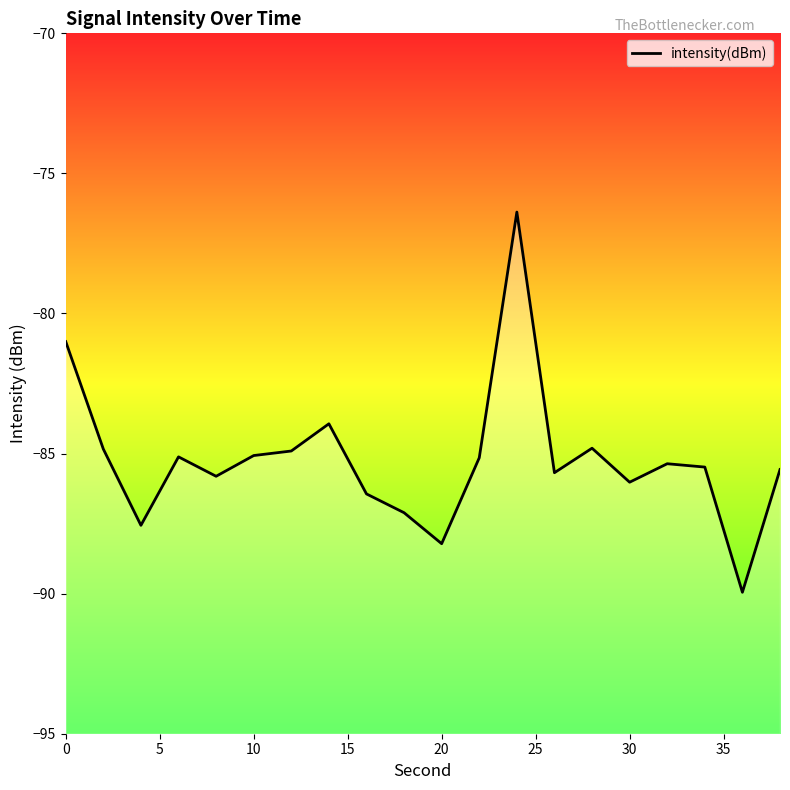

Count the number of data series in this chart.

1